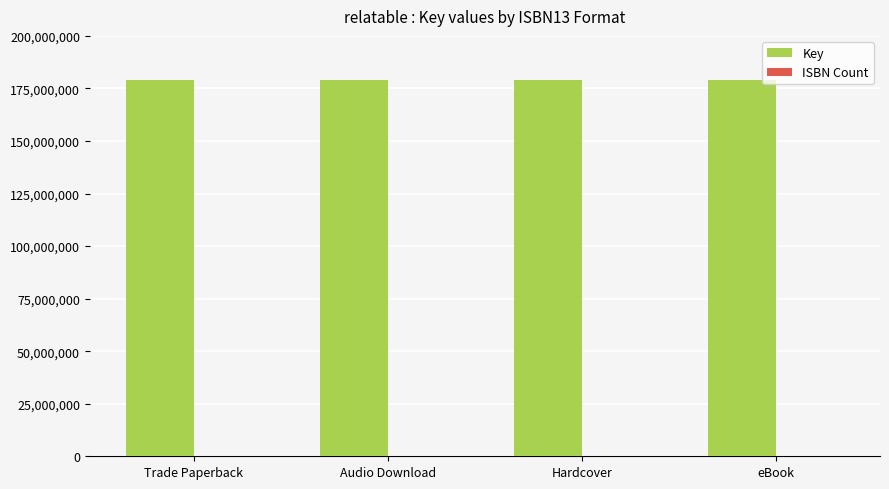

Are the bars horizontal?

No